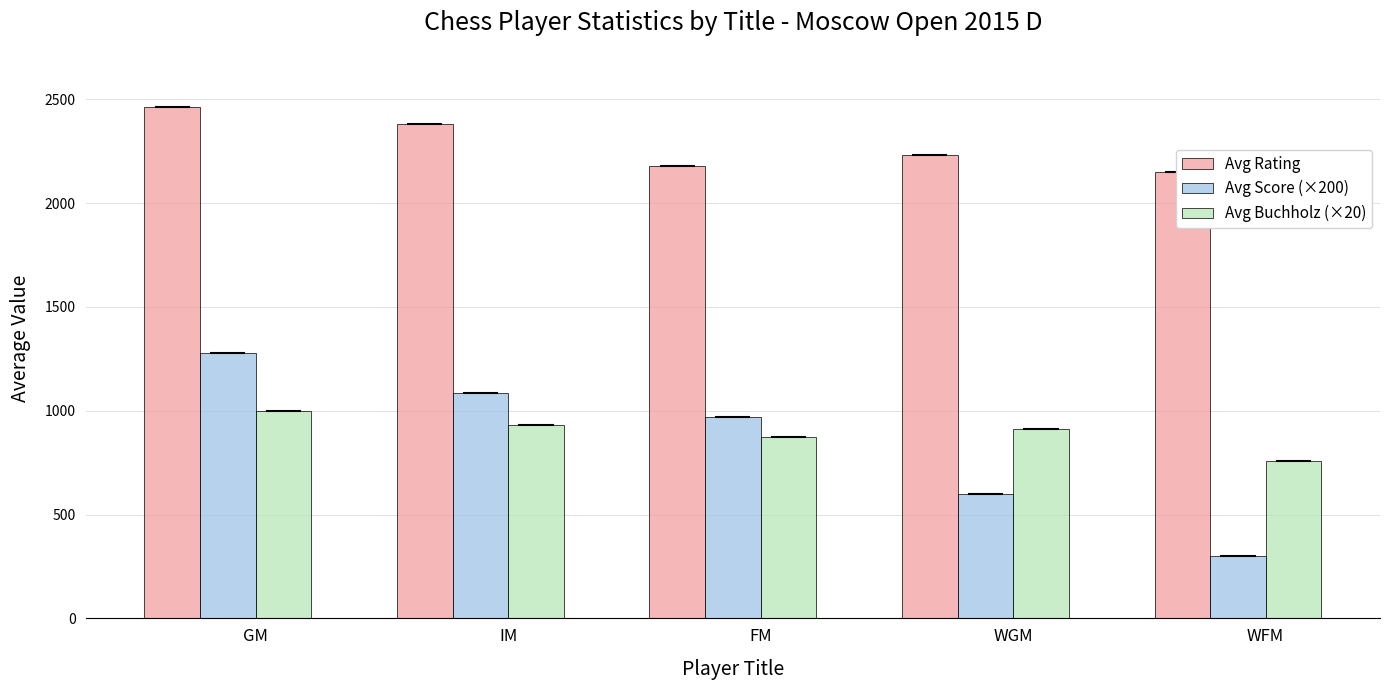

How many series are shown in this chart?

3